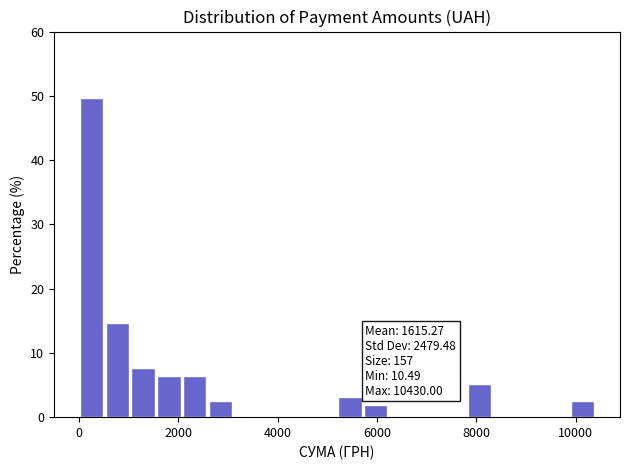

Read against the x-axis, roughly where is the centre of the tallest bar?

200